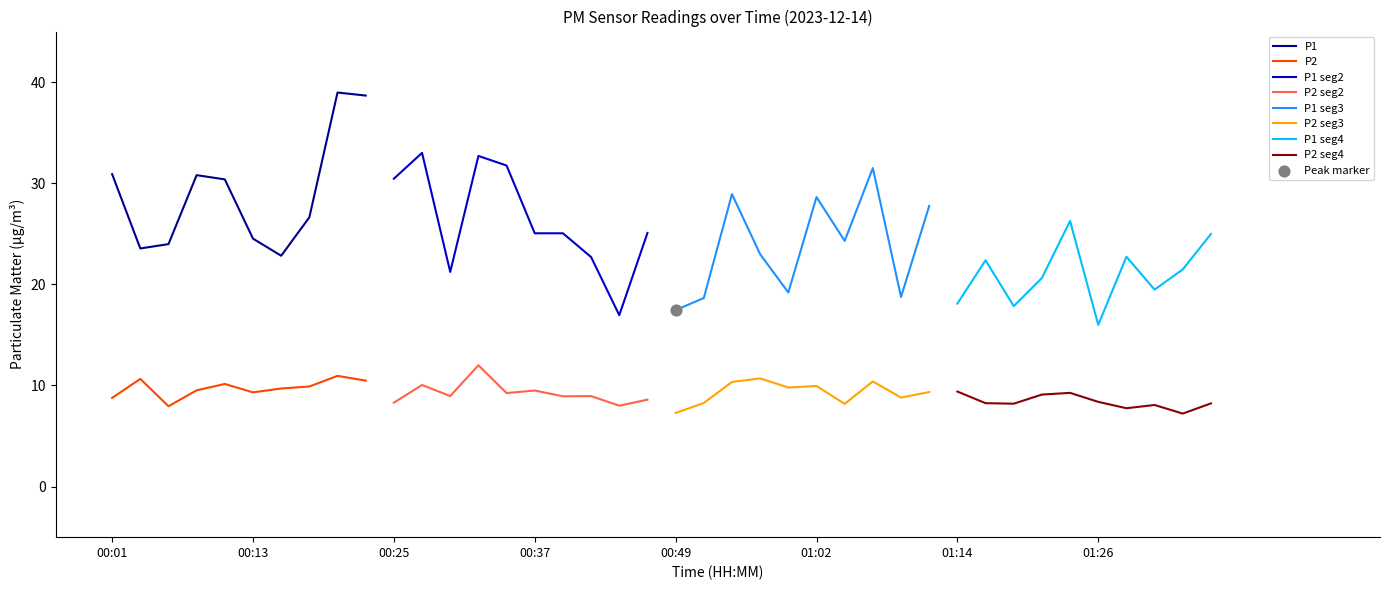

At how many categories does at least one series exceed 28?

12